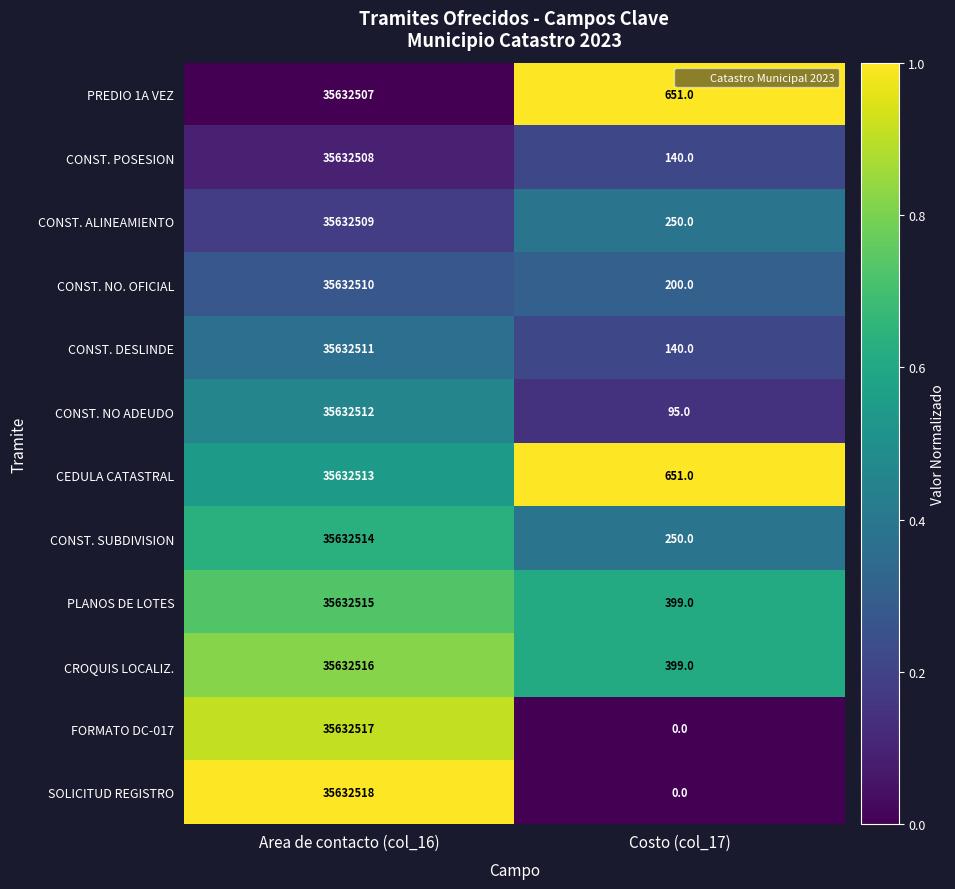

Rank the series at Area de contacto (col_16) from lowest to highest value.

PREDIO 1A VEZ, CONST. POSESION, CONST. ALINEAMIENTO, CONST. NO. OFICIAL, CONST. DESLINDE, CONST. NO ADEUDO, CEDULA CATASTRAL, CONST. SUBDIVISION, PLANOS DE LOTES, CROQUIS LOCALIZ., FORMATO DC-017, SOLICITUD REGISTRO